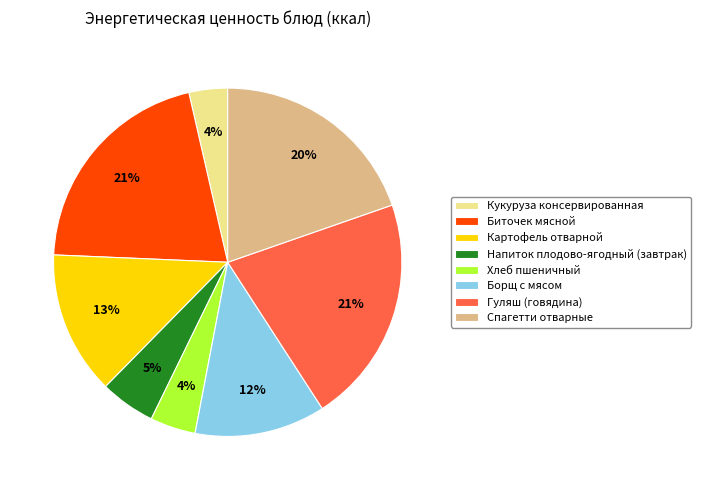

To the nearest percent, what portion does Картофель отварной represent?

13%